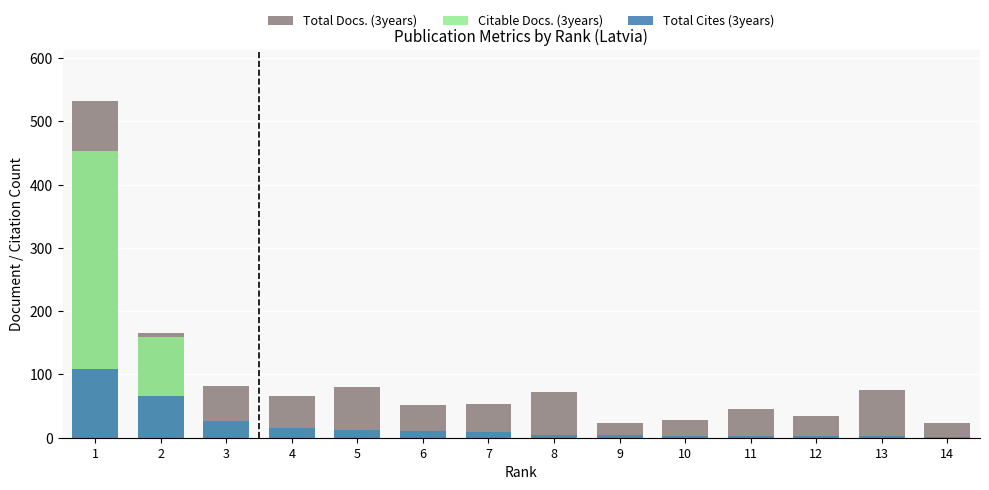

Between 2 and 3, which is larger?

2